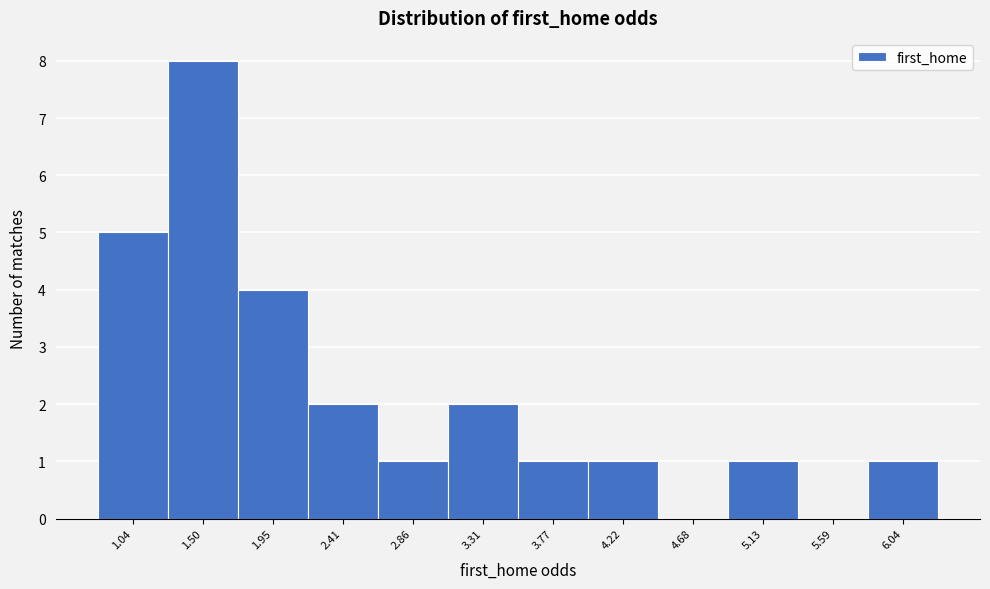

Reading right to left, what are all the values shown in this chart?

6.04=1	5.59=0	5.13=1	4.68=0	4.22=1	3.77=1	3.31=2	2.86=1	2.41=2	1.95=4	1.50=8	1.04=5